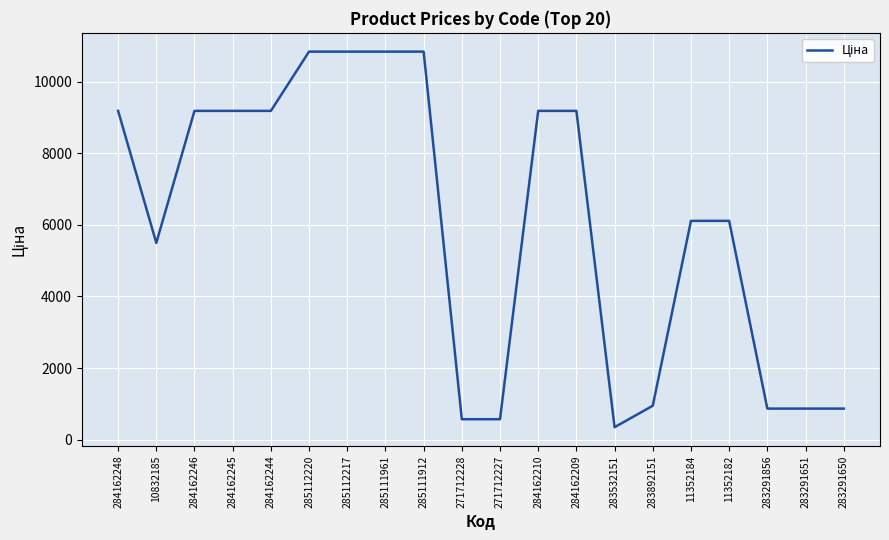

Where is the data nearest to the value 5594?

10832185